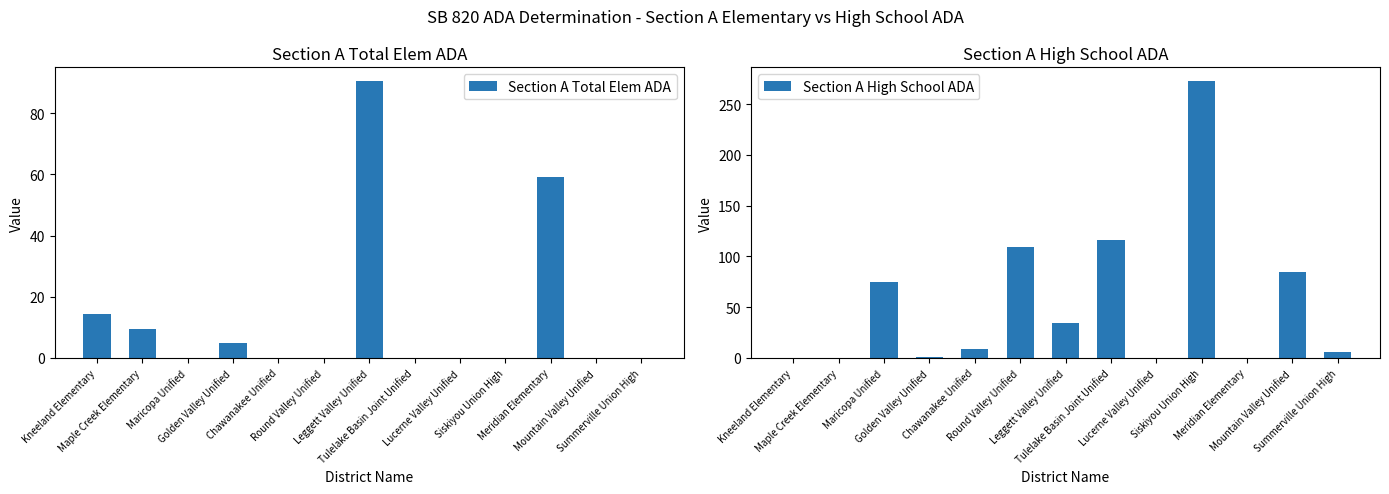

List the series in order of their overall mean, highest first.

Section A High School ADA, Section A Total Elem ADA